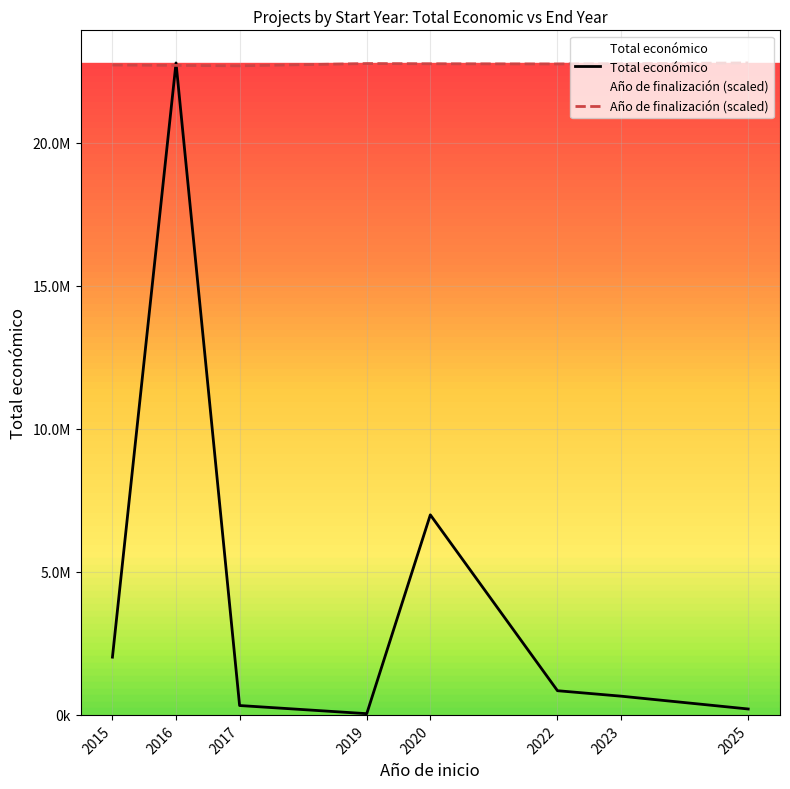

How many data points in Total económico are above 845640?

3